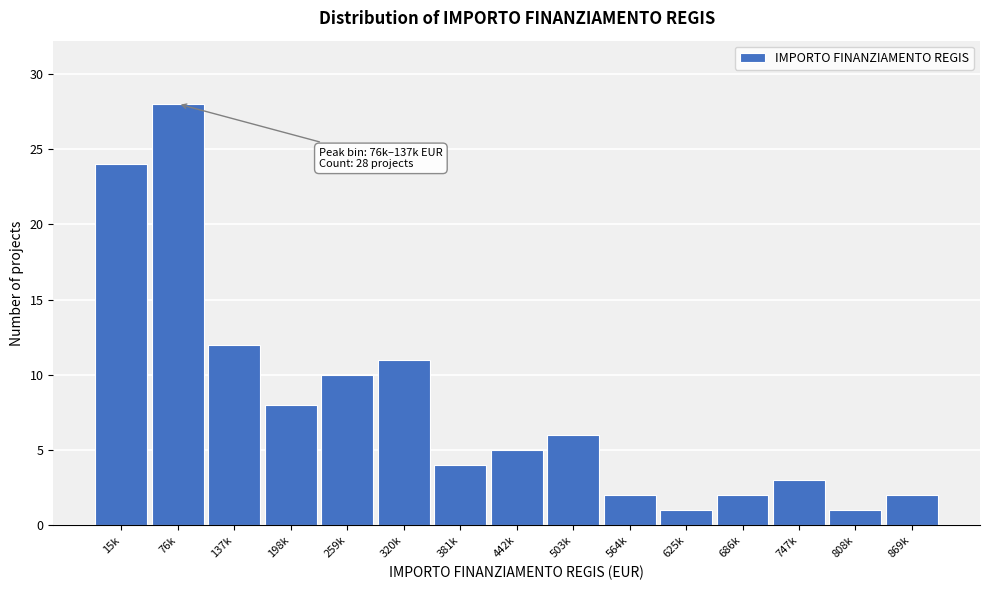

Reading left to right, list all the values displayed in this chart.

24	28	12	8	10	11	4	5	6	2	1	2	3	1	2